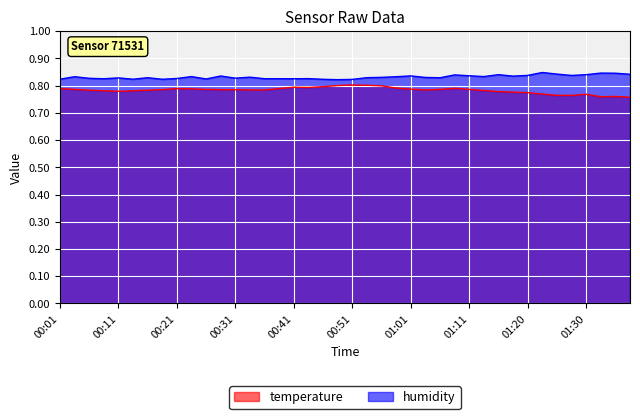

Which category has the highest value in the humidity series?

01:23